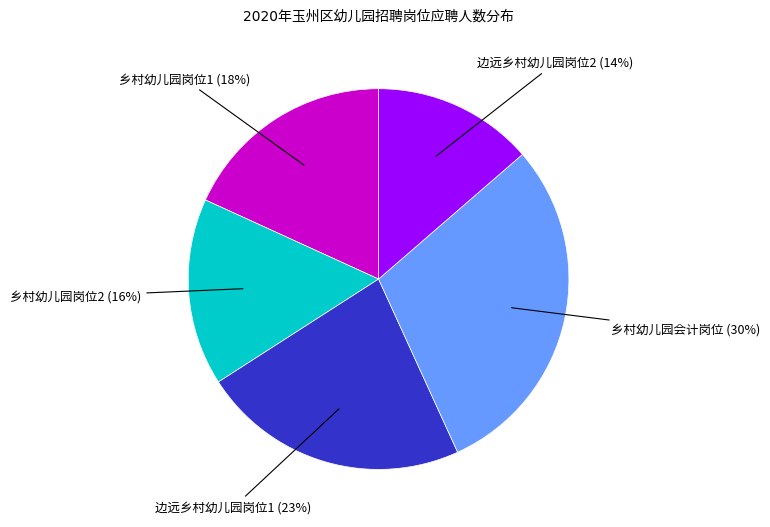

Is there any slice that represents more than half of the pie?

No